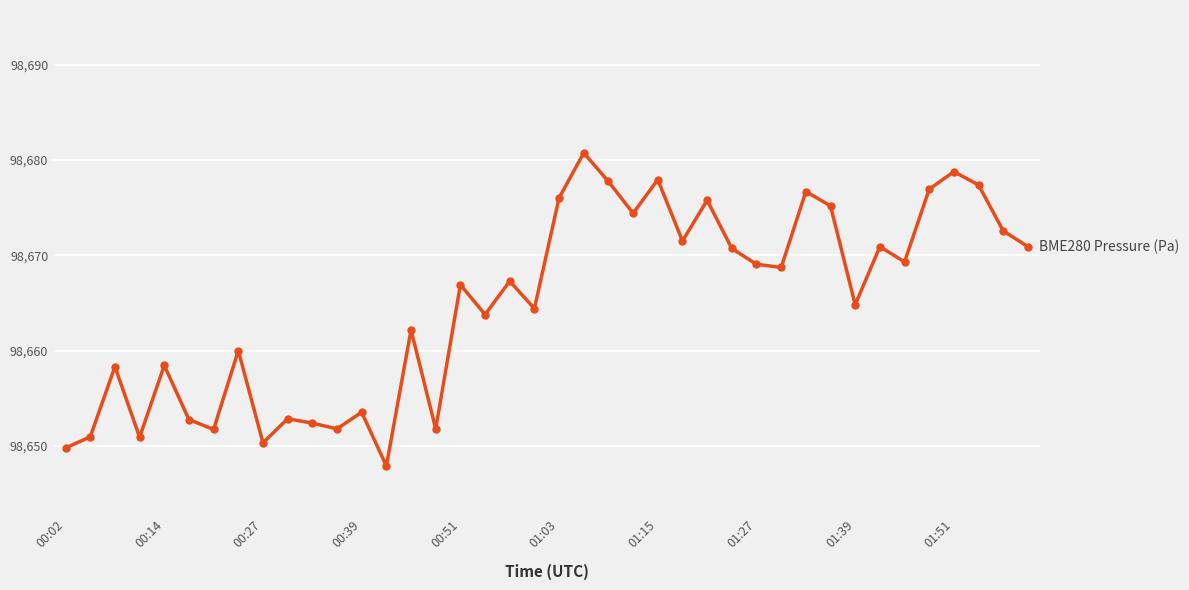

What is the maximum value shown in the chart?

98680.8